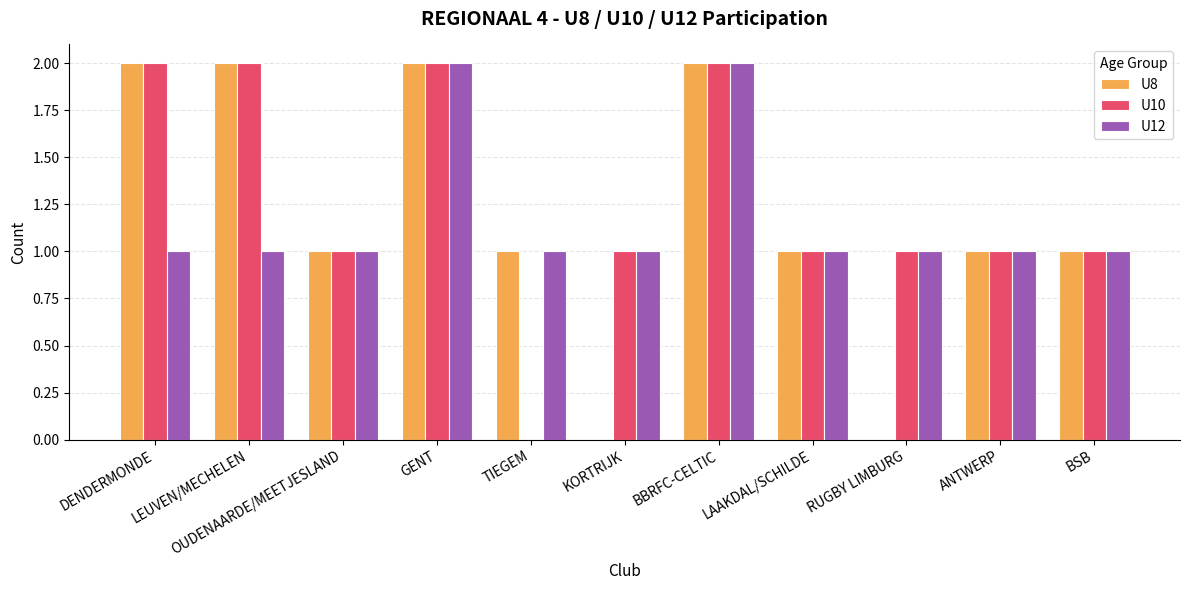

True or false: U8 has a value of 0 at KORTRIJK.

True